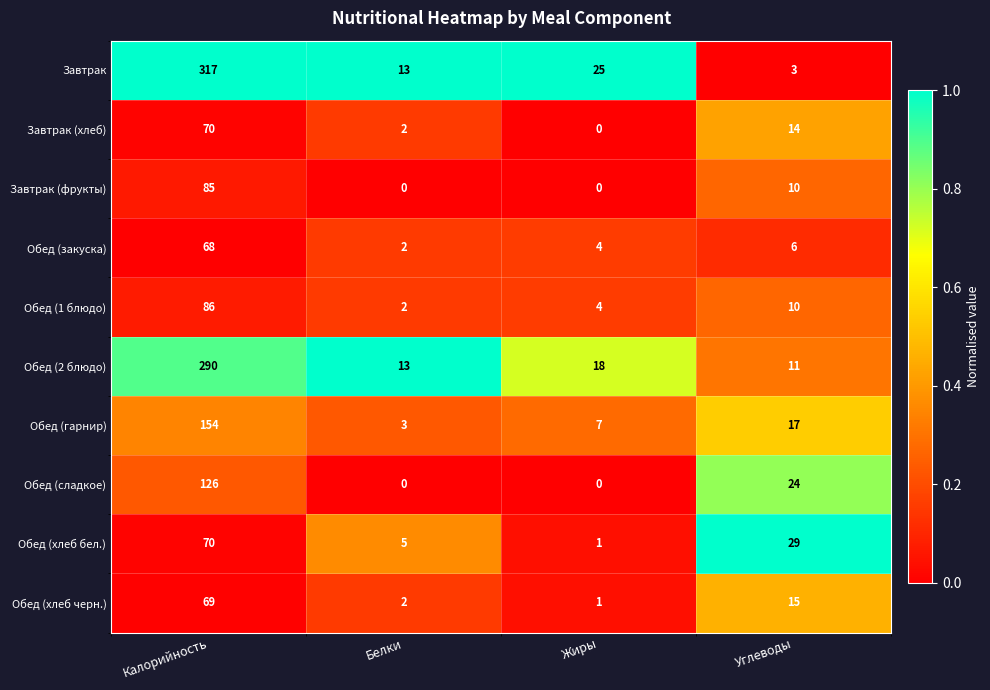

What is the average value of the Обед (2 блюдо) series?

83